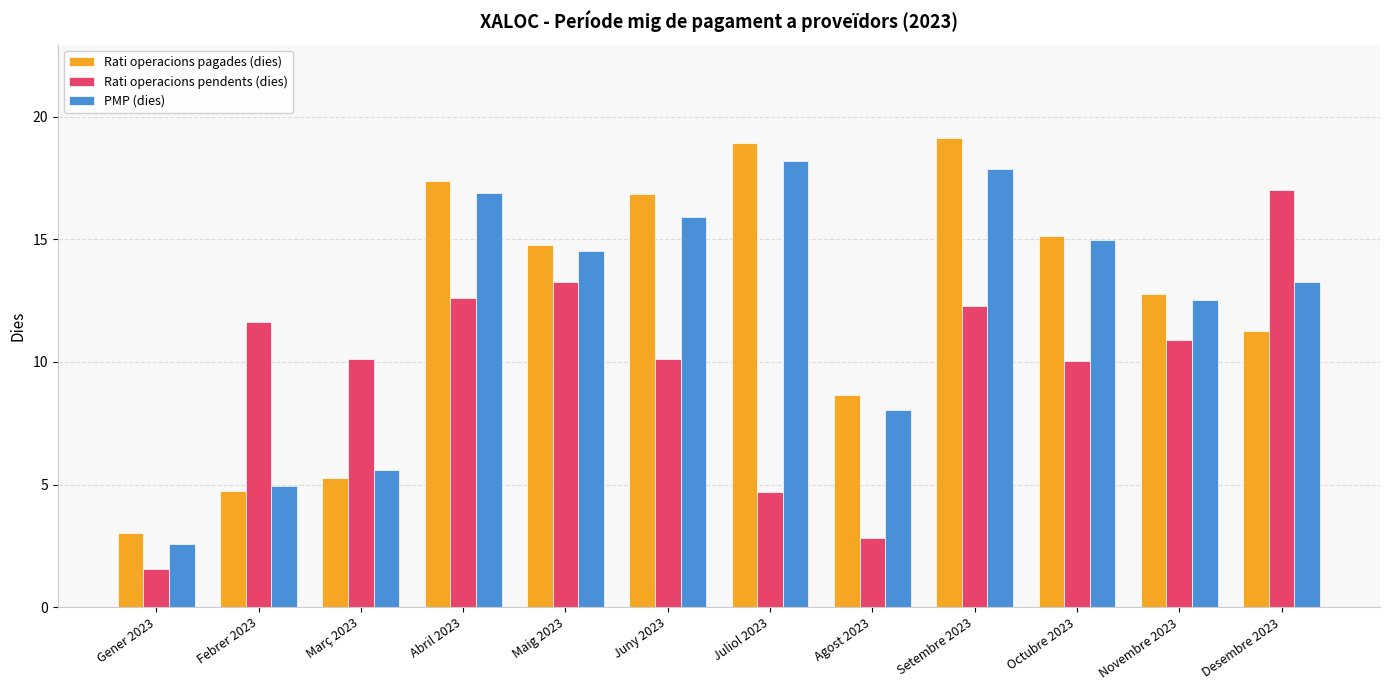

What is the label of the 10th bar from the right?

Març 2023